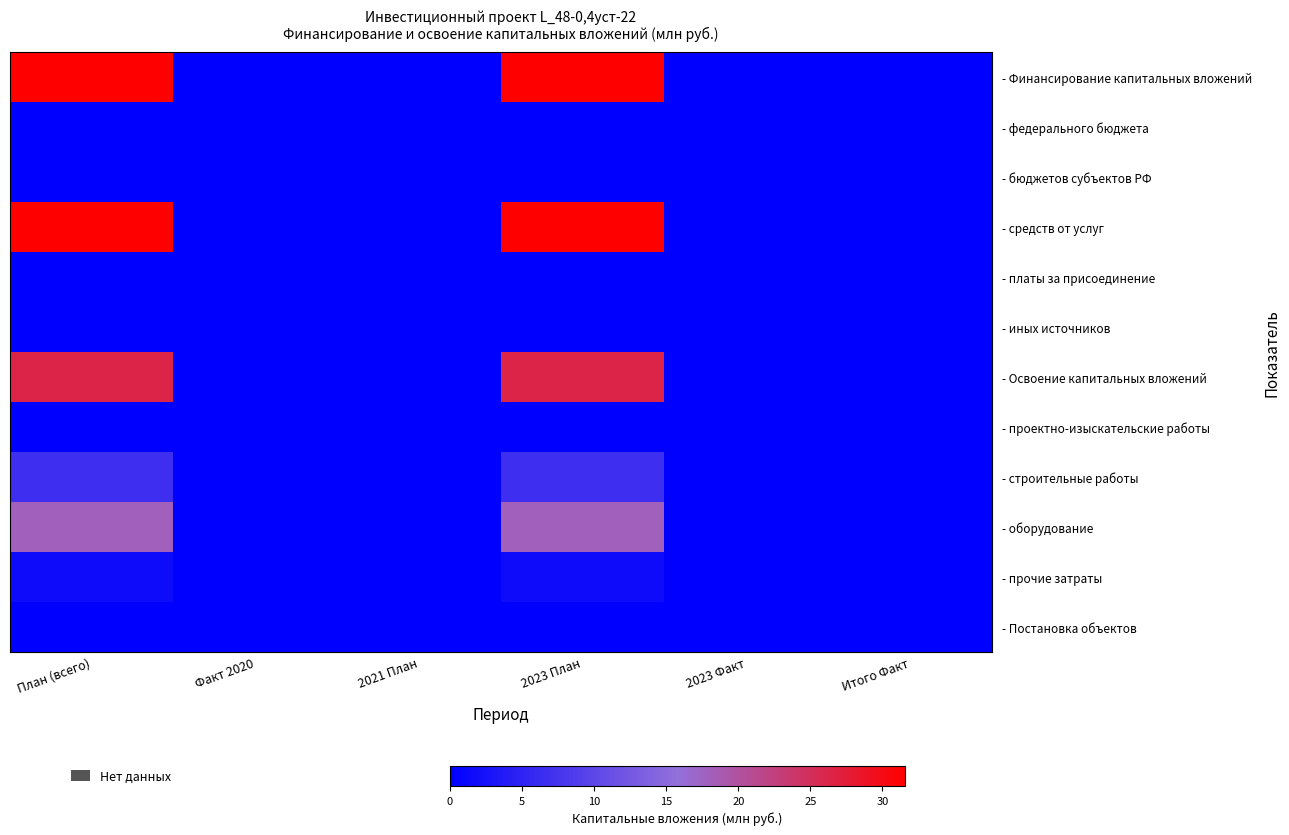

Which label corresponds to the smallest value in the chart?

Факт 2020